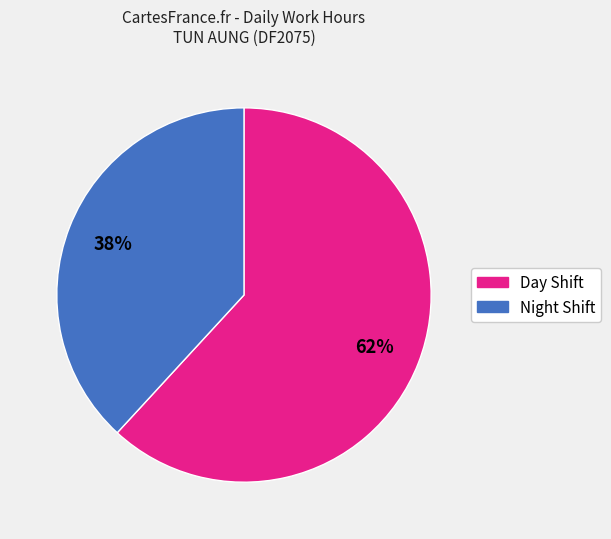

True or false: Night Shift accounts for 38% of the total.

True